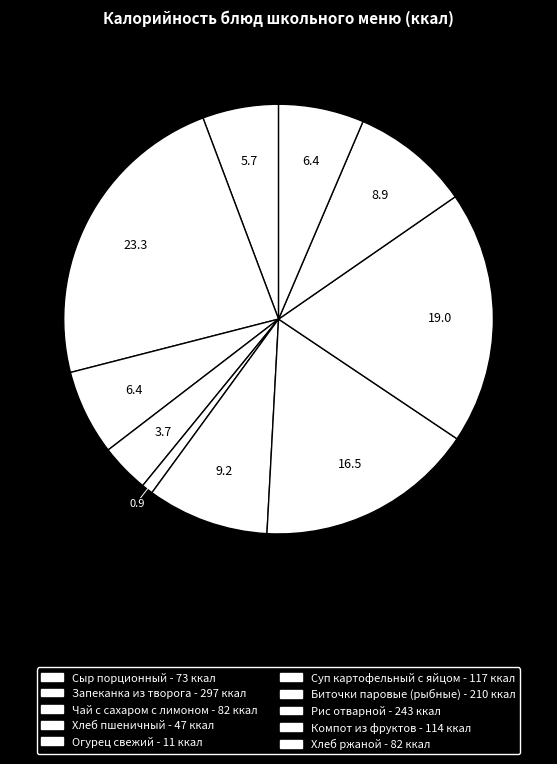

Which category has the biggest portion of the pie?

Запеканка из творога